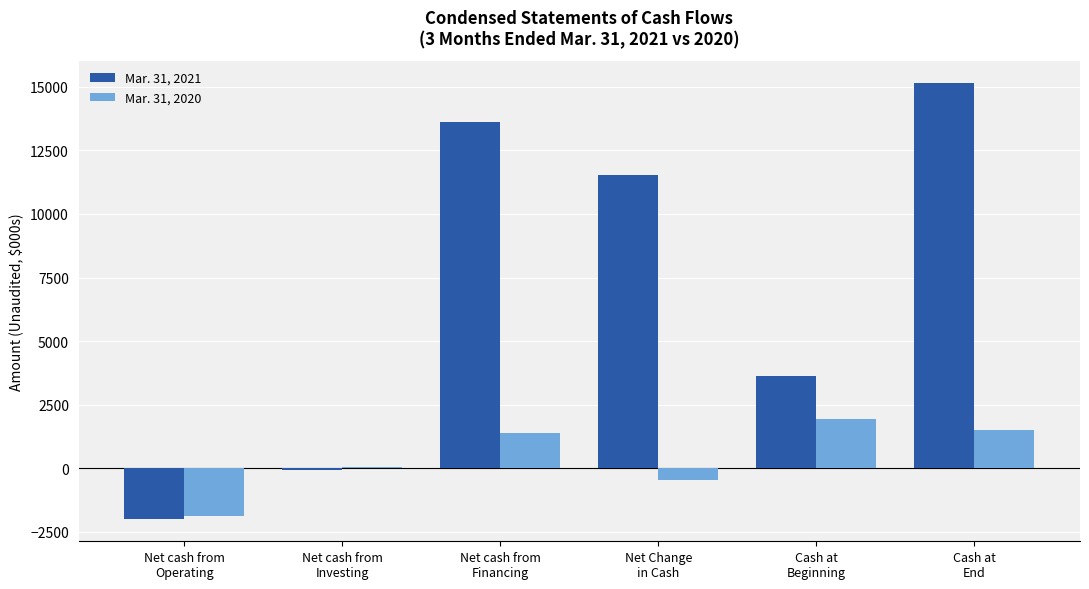

Which series has the largest total across all categories?

Mar. 31, 2021